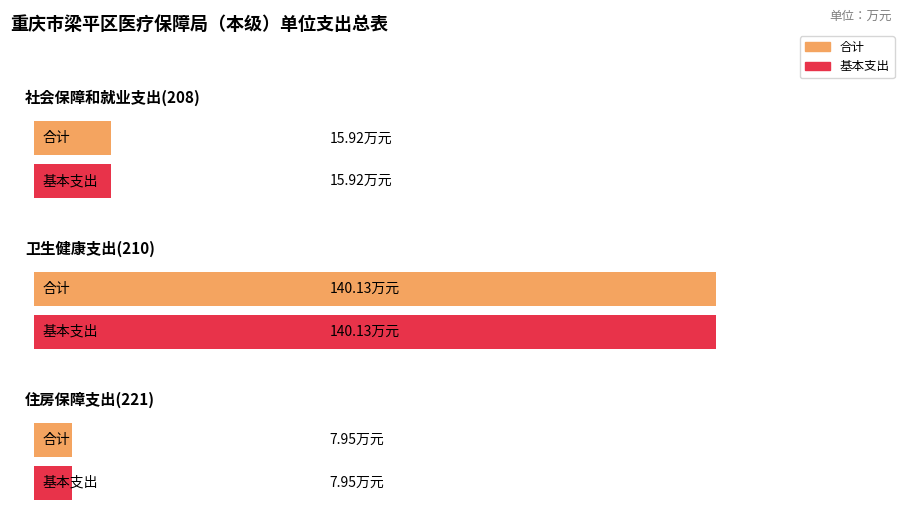

What value does the 基本支出 series have at 住房保障支出(221)?

8.0